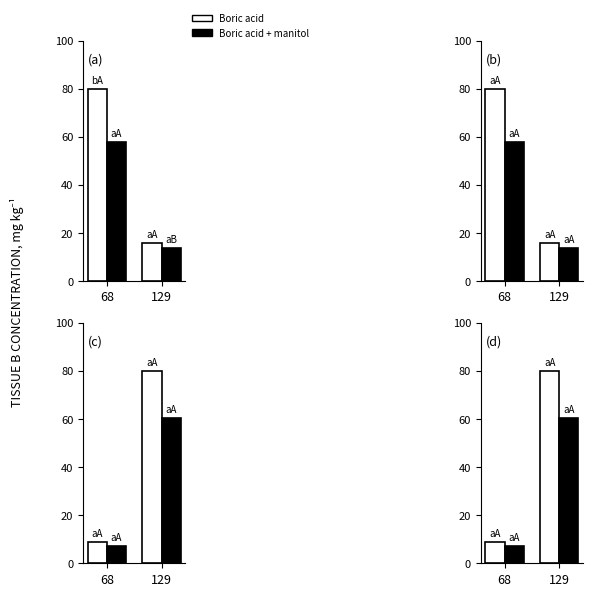

Between 68 and 129, which series saw the biggest shift?

Boric acid